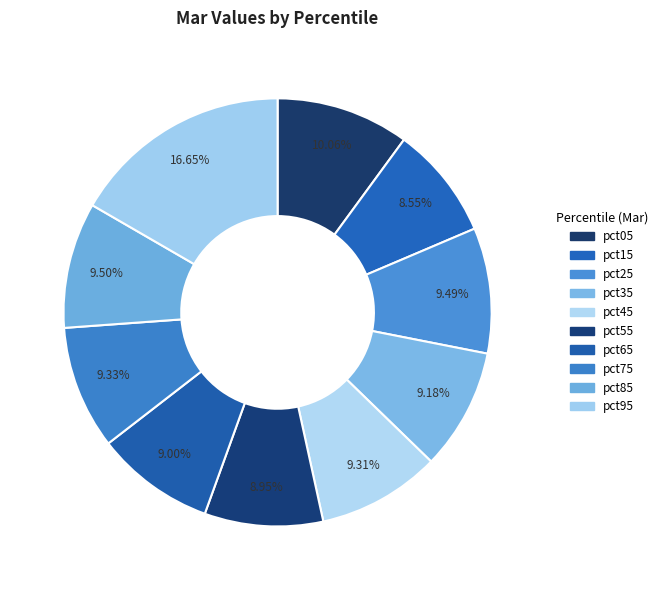

Count the number of slices in the pie.

10